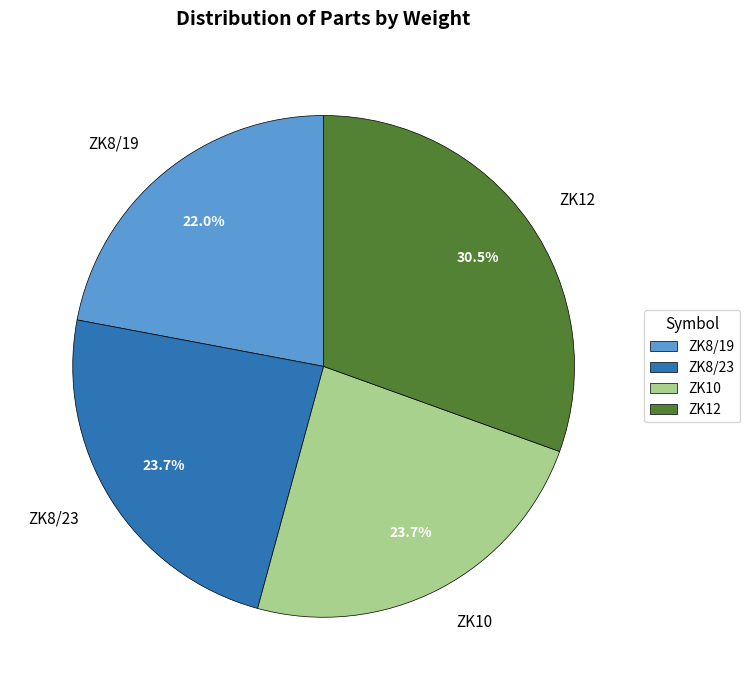

To the nearest percent, what portion does ZK10 represent?

24%